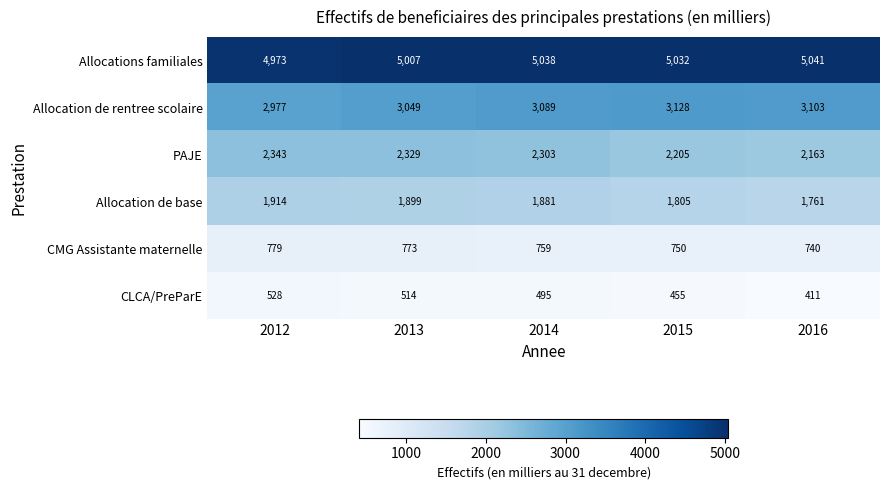

How many values in the PAJE series are below 2303?

2